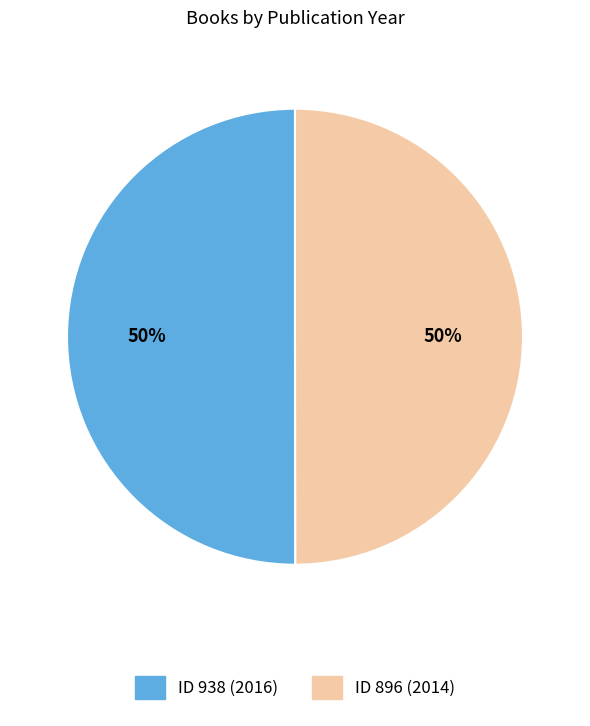

How many slices are in this pie chart?

2